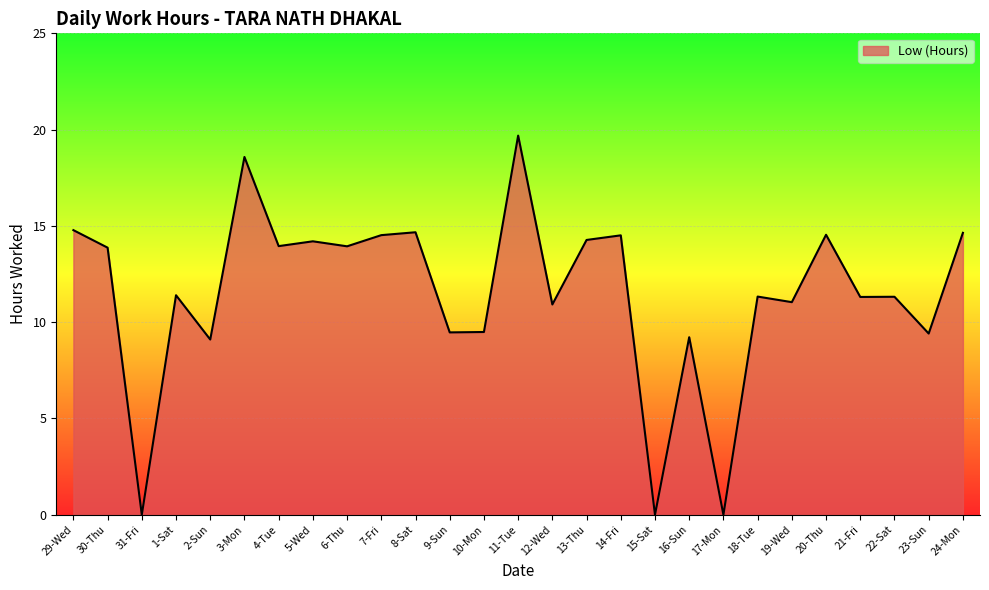

At which category does the chart reach its peak across all series?

11-Tue